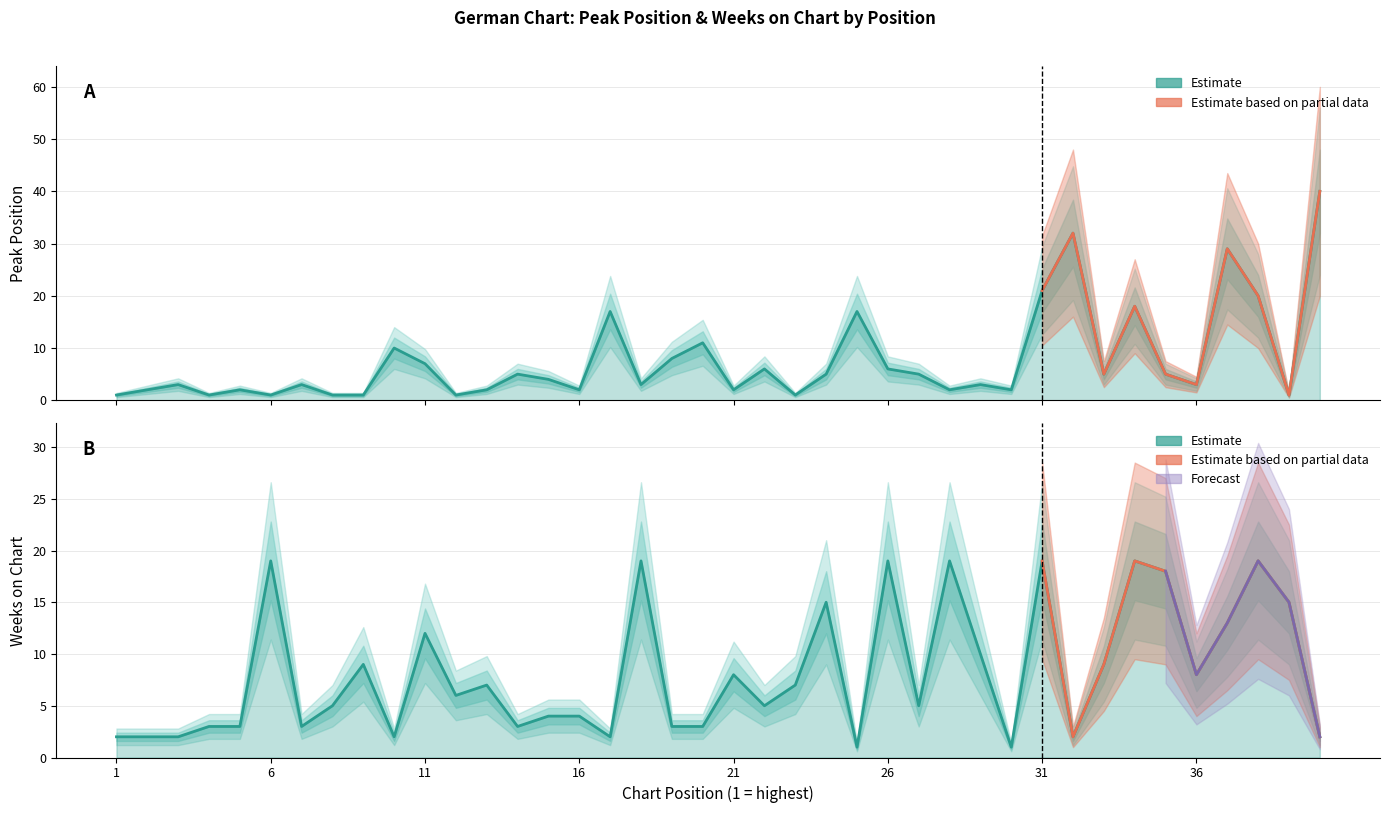

In Weeks on Chart, how many points are lower than both neighbors (excluding endpoints)?

11